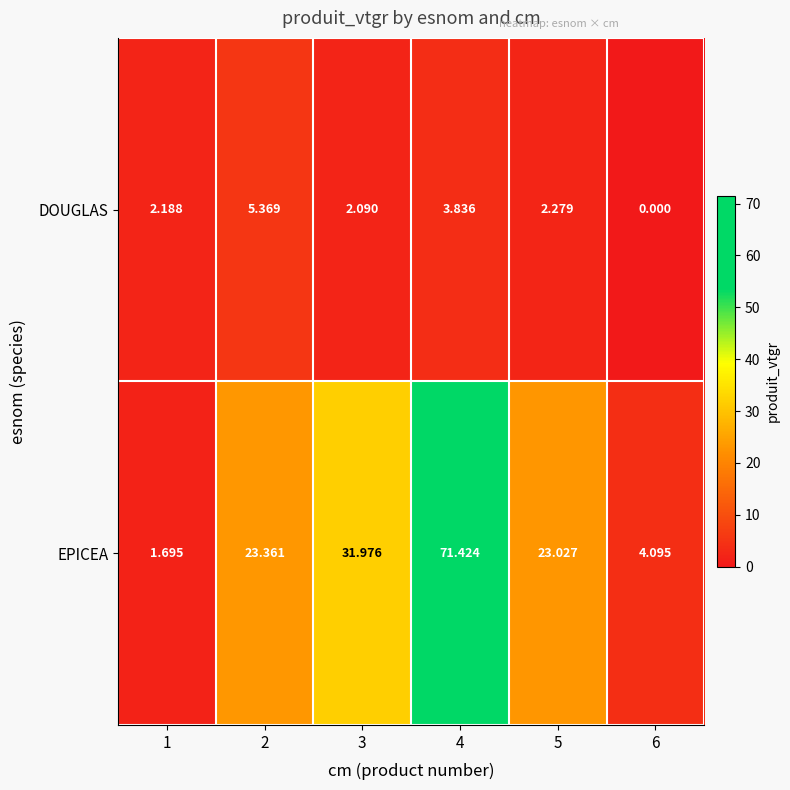

Rank the series by their average value, from lowest to highest.

DOUGLAS, EPICEA